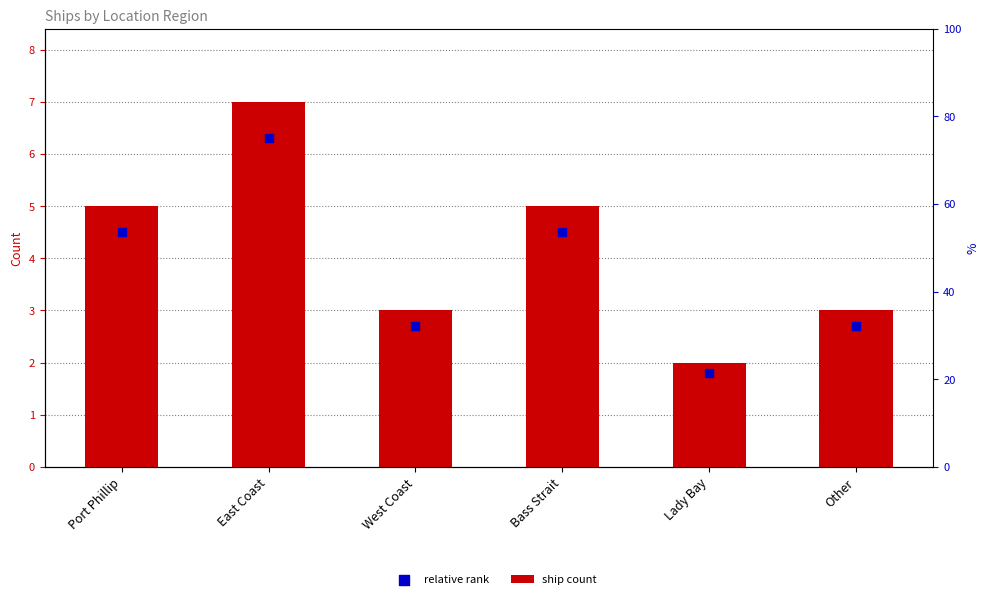

Which series has the largest total across all categories?

ship count